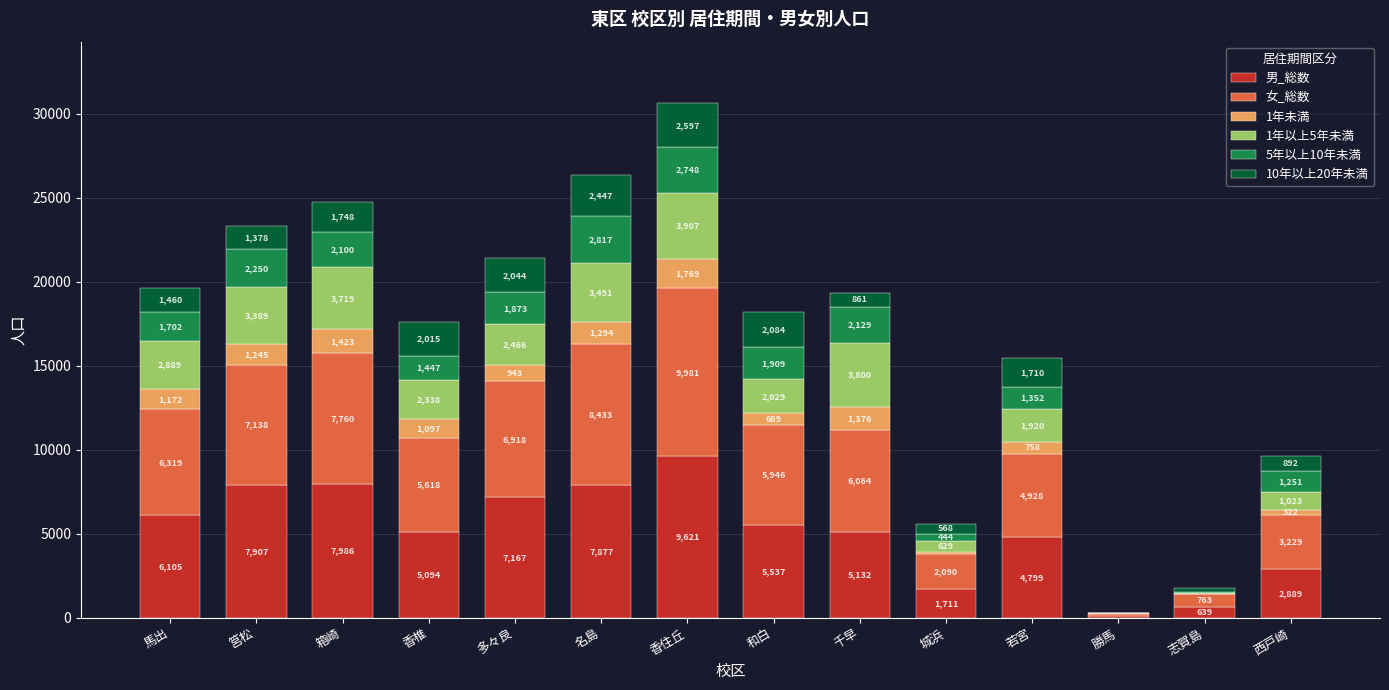

At which category is the sum across all series the highest?

香住丘